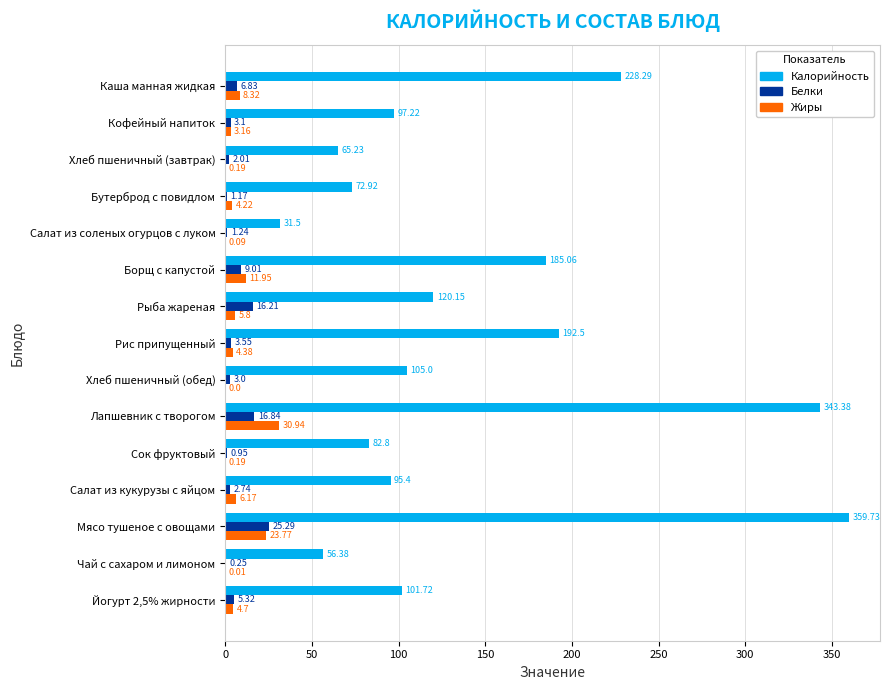

What is the sum of the Калорийность values at Бутерброд с повидлом and Кофейный напиток?

170.1